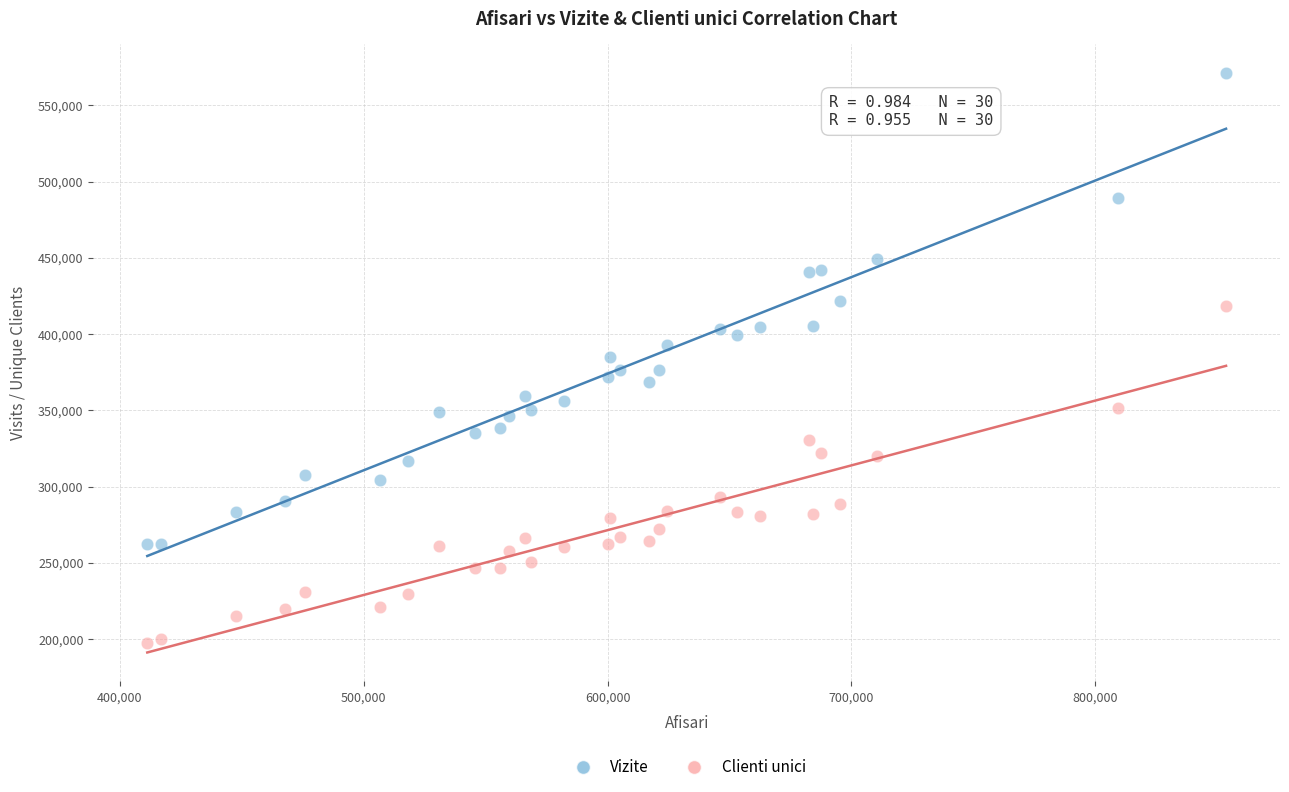

What are all the series names shown in the legend?

Vizite, Clienti unici